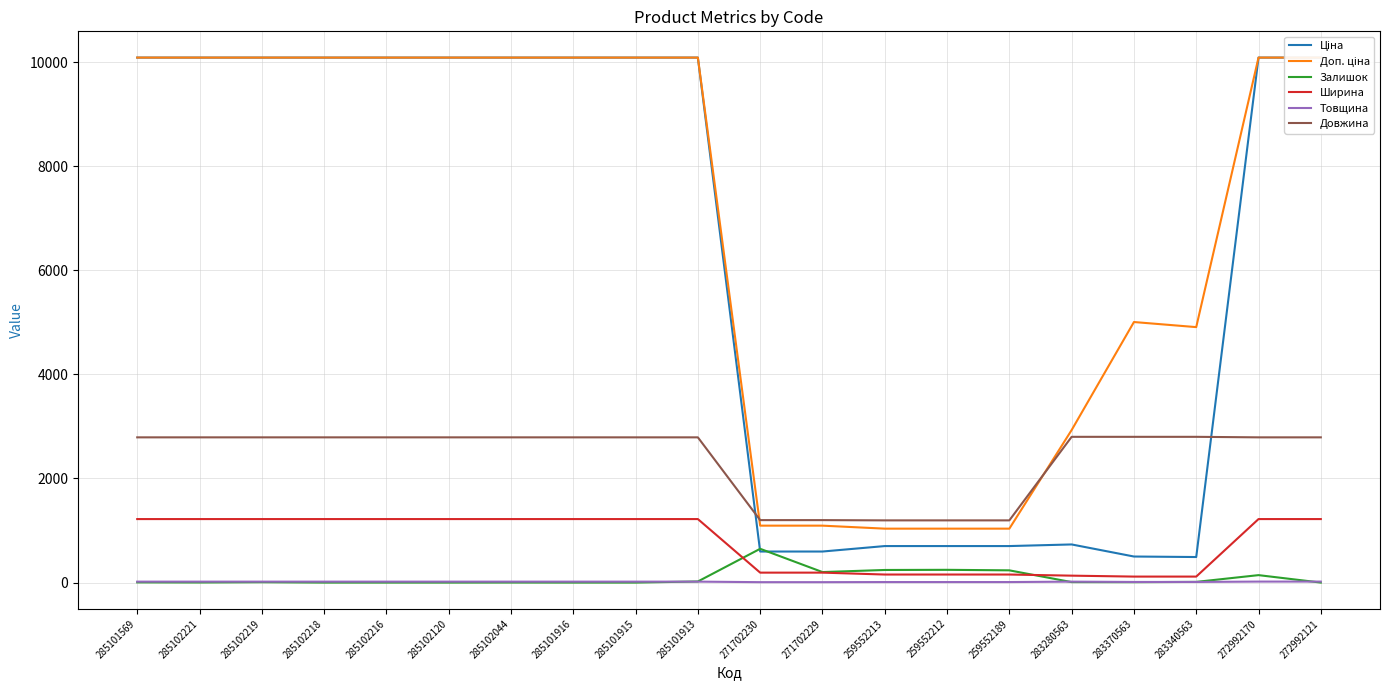

What is the total value across all series at 285101913?

24220.6